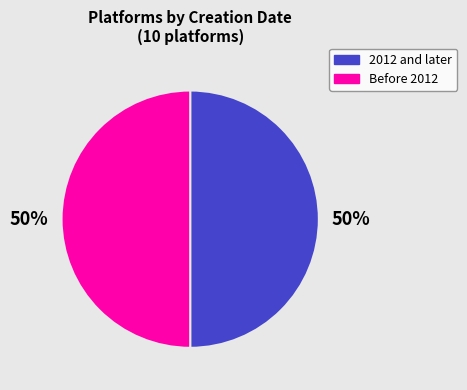

To the nearest percent, what is the average slice percentage?

50%